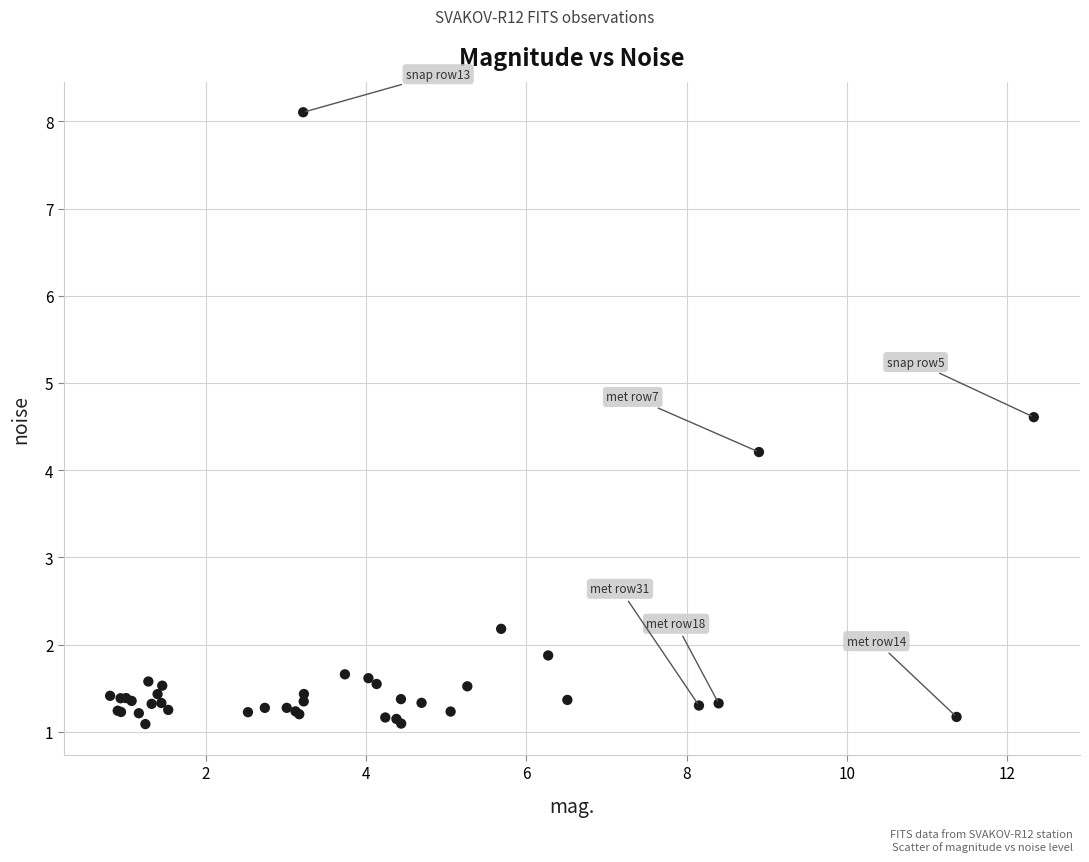

What Y value in the scatter plot is closest to 4?

4.2